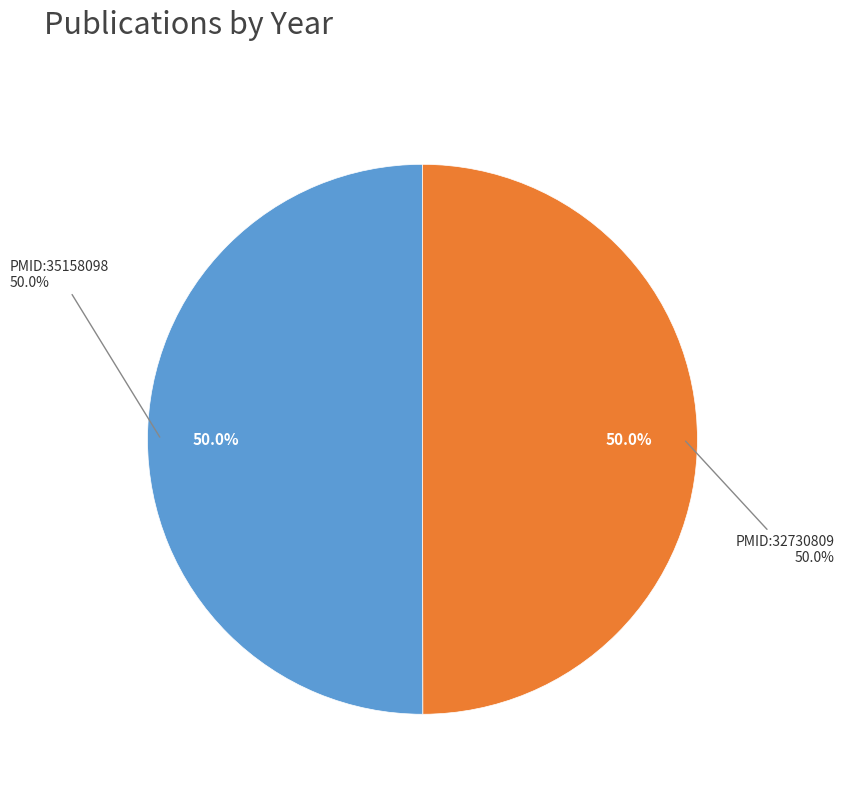

How many segments does this pie chart have?

2